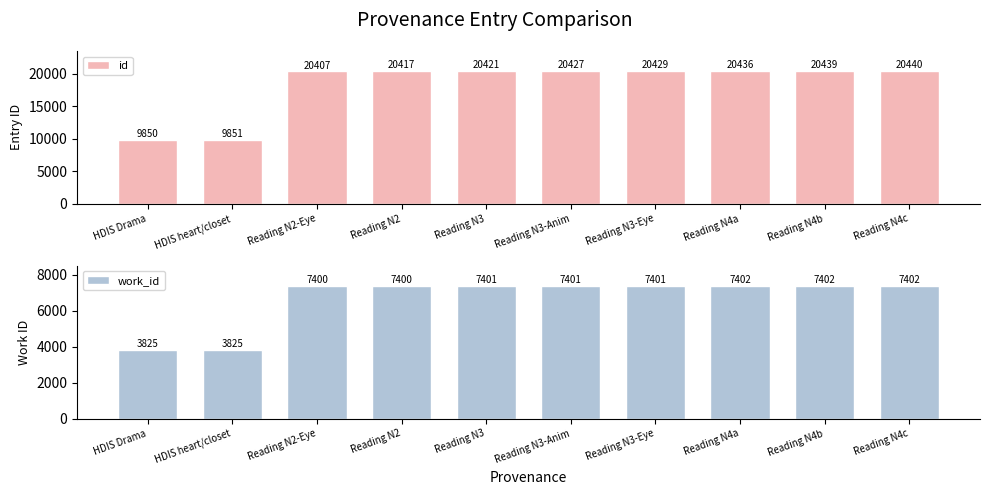

Is it true that work_id equals 12651 at Reading N4c?

False